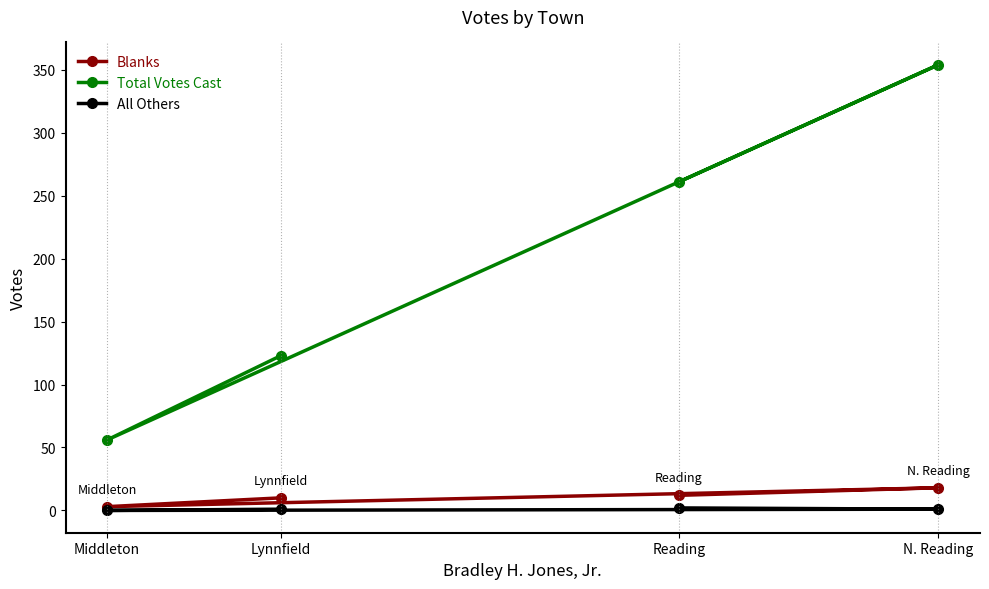

How many values in All Others are above zero?

3